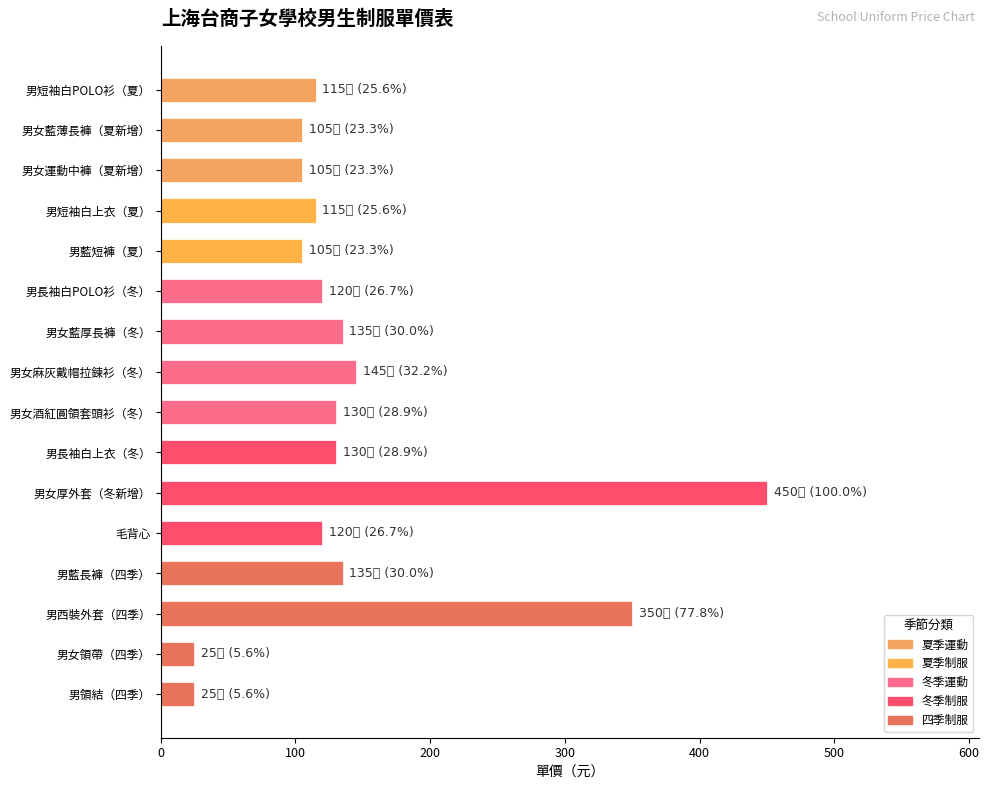

How many data points does each series have?

16